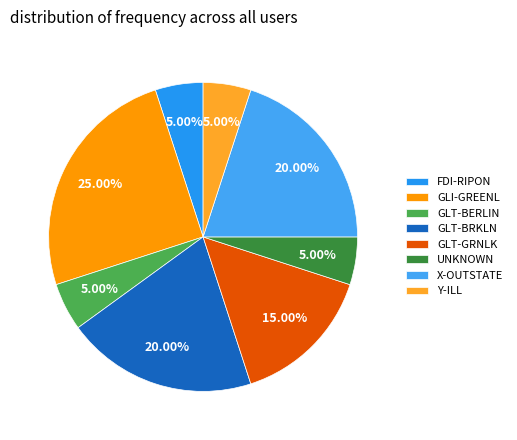

Count the number of slices in the pie.

8